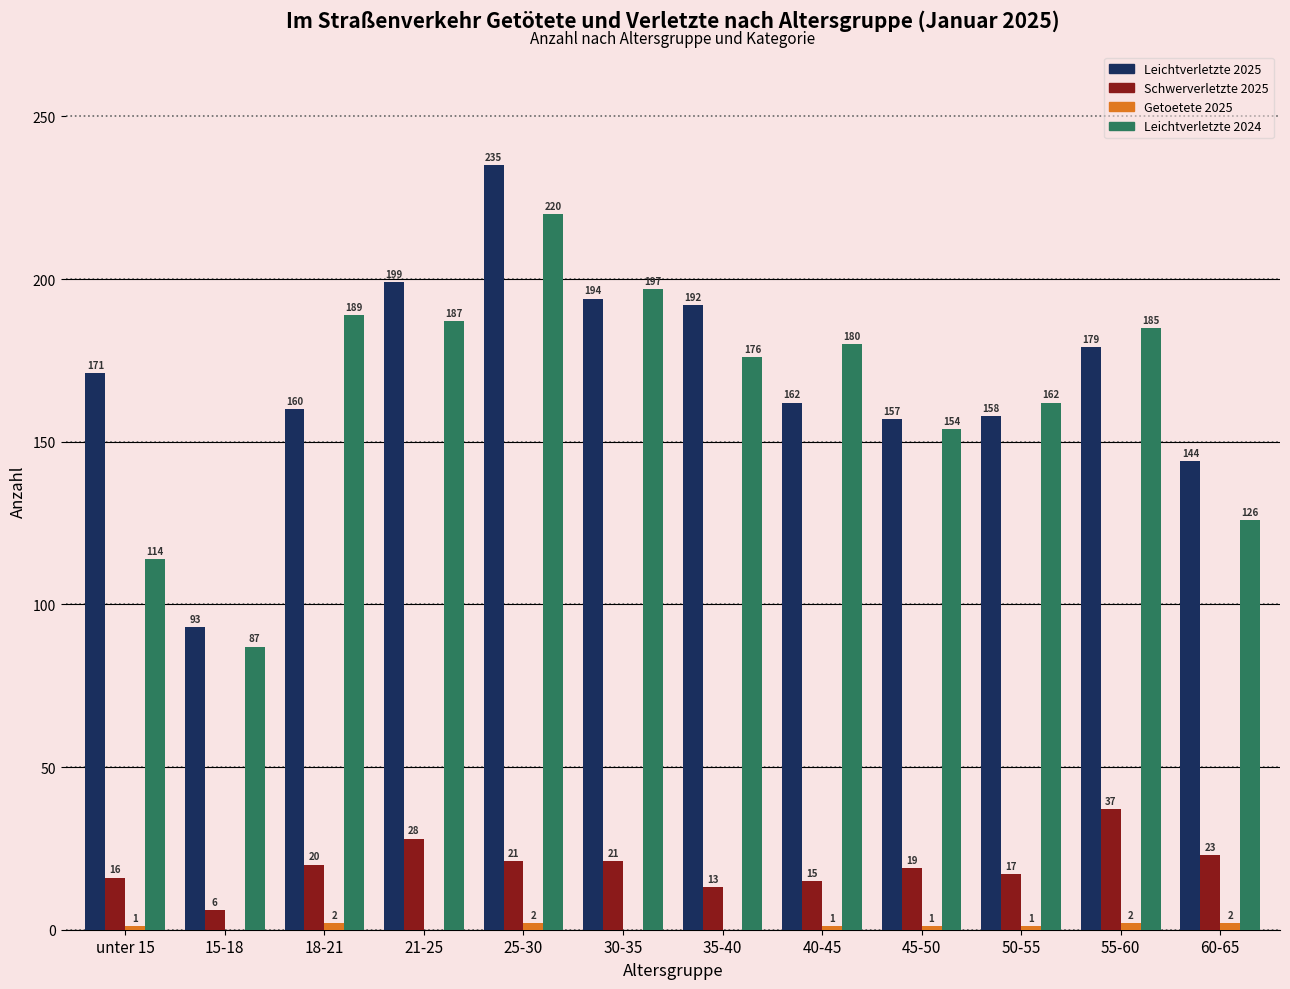

How many series are shown in this chart?

4